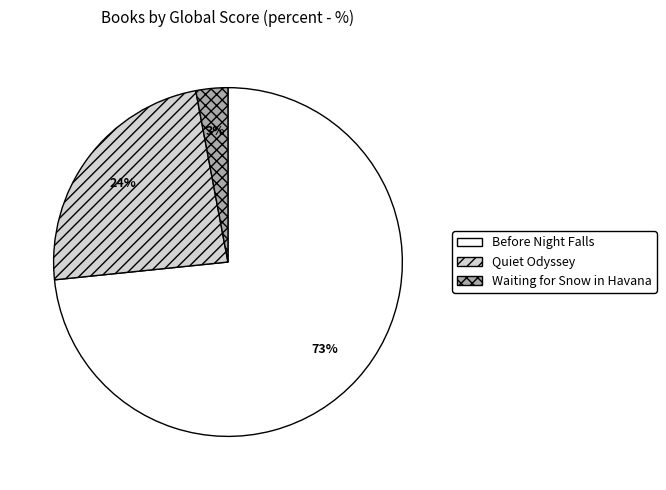

Is the sum of Before Night Falls and Quiet Odyssey greater than half?

Yes